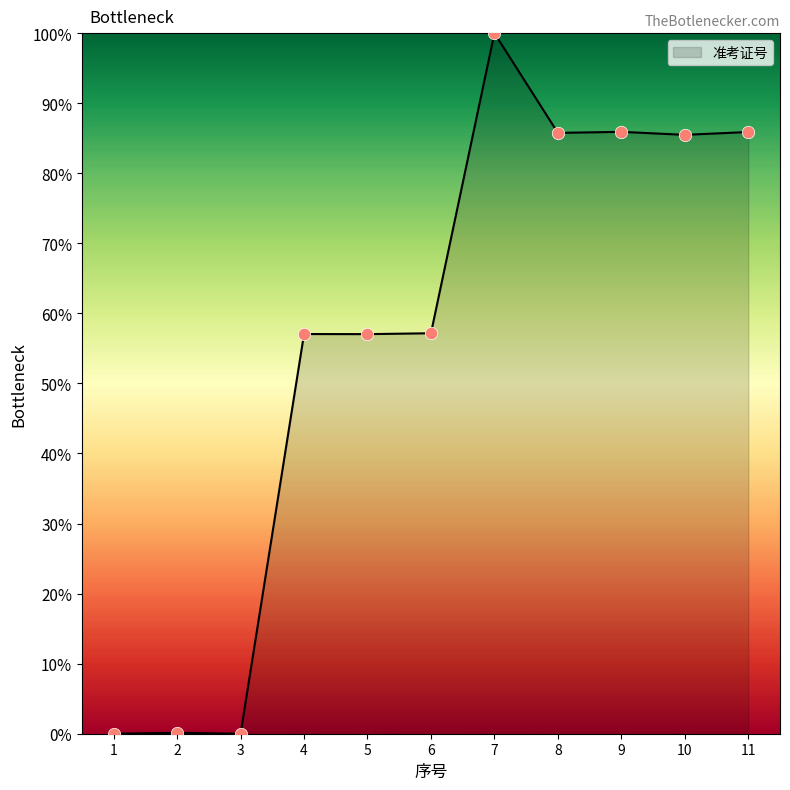

Which has a higher value, 7 or 6?

7